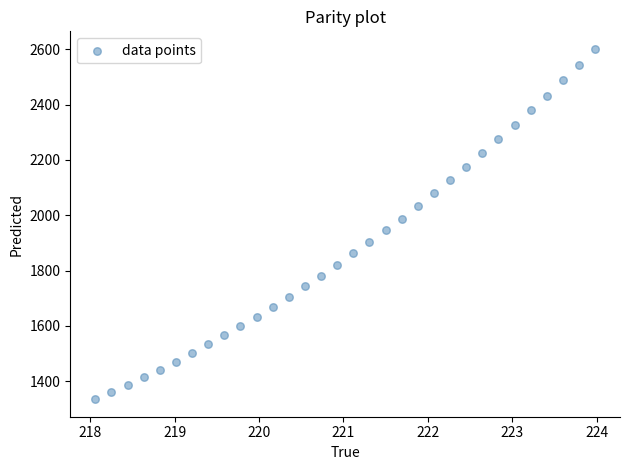

What is the range of X values (max minus min)?

5.9